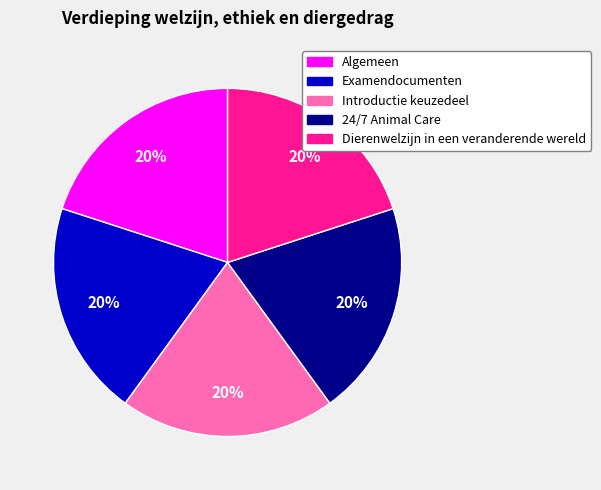

Approximately how many times larger is the value at Algemeen compared to Introductie keuzedeel?

1.0